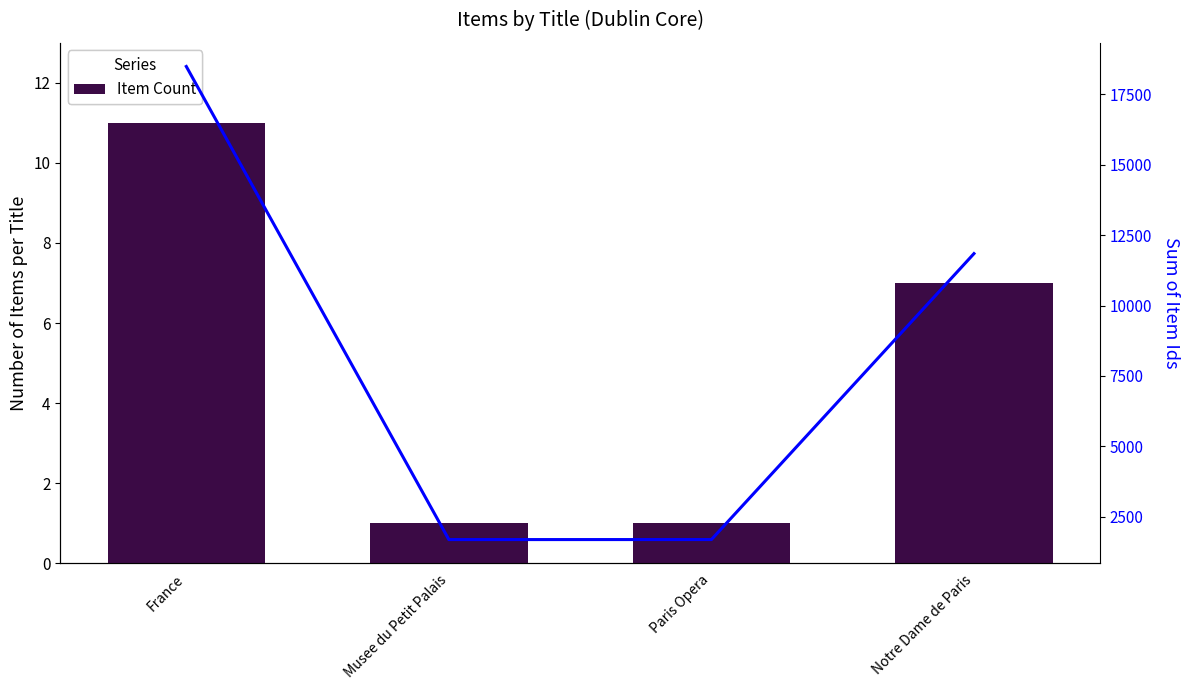

Which series has the largest total across all categories?

Sum of Item Ids